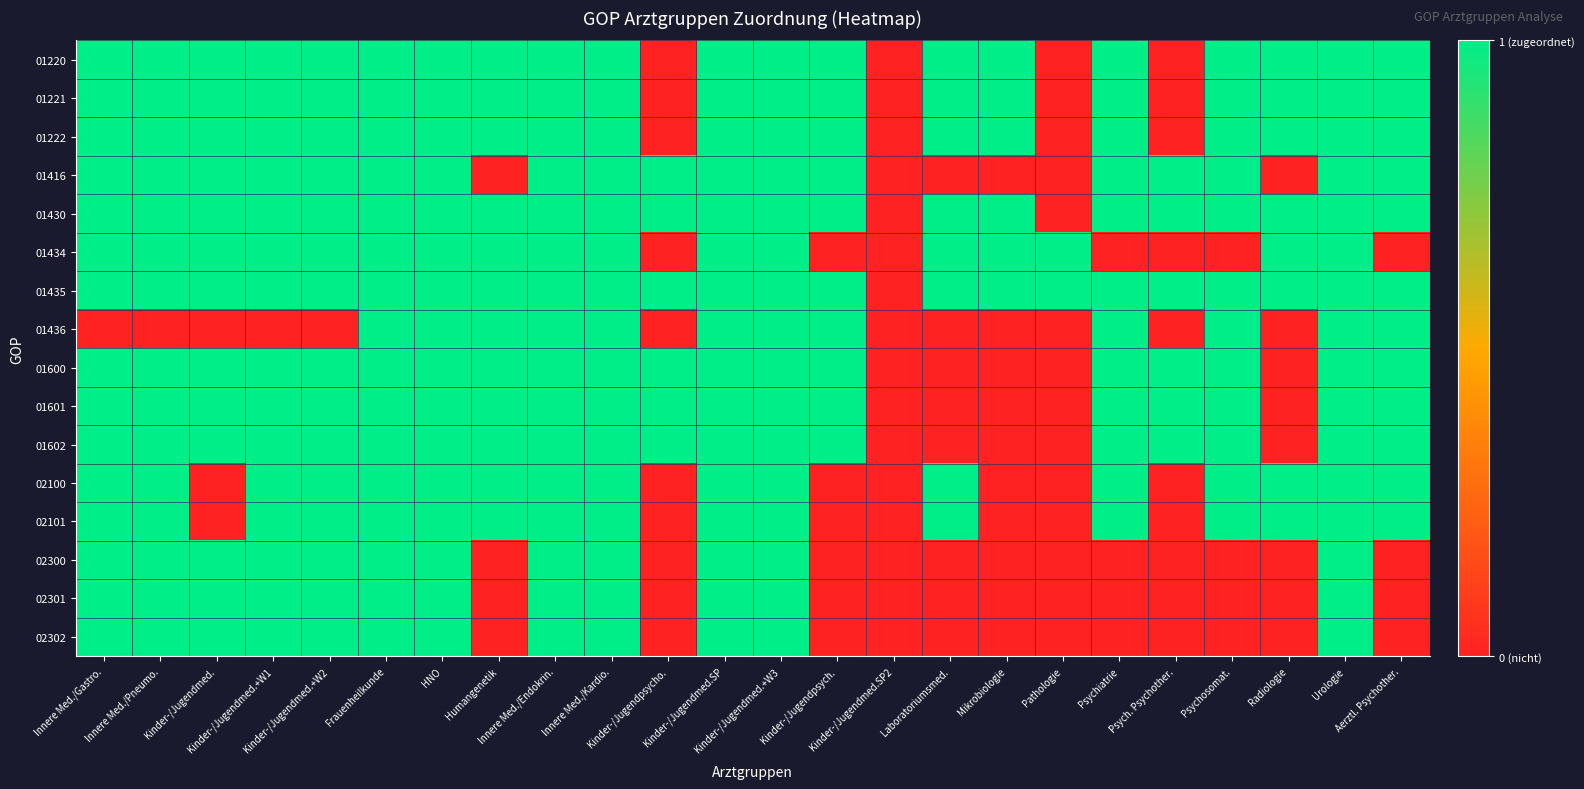

Between Humangenetik and Kinder-/Jugendmed.+W3, which is larger?

Humangenetik